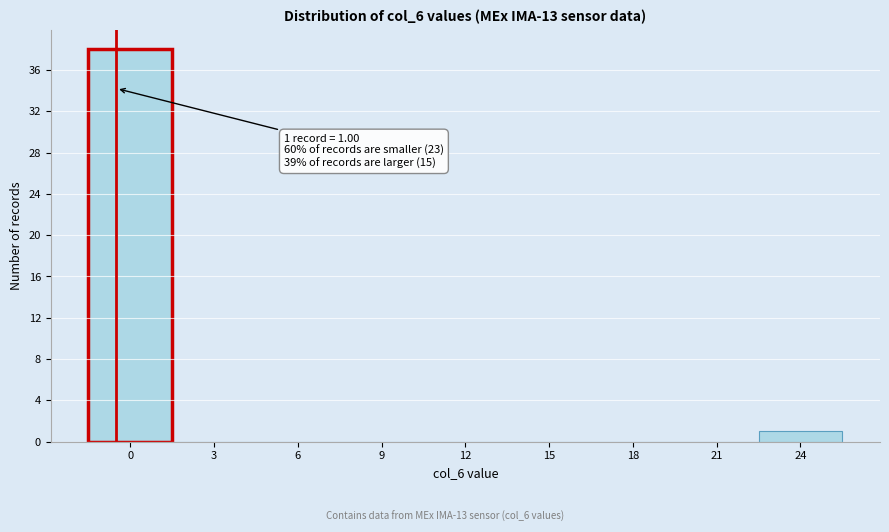

Reading left to right, extract all data points from this chart.

0=38	3=0	6=0	9=0	12=0	15=0	18=0	21=0	24=1